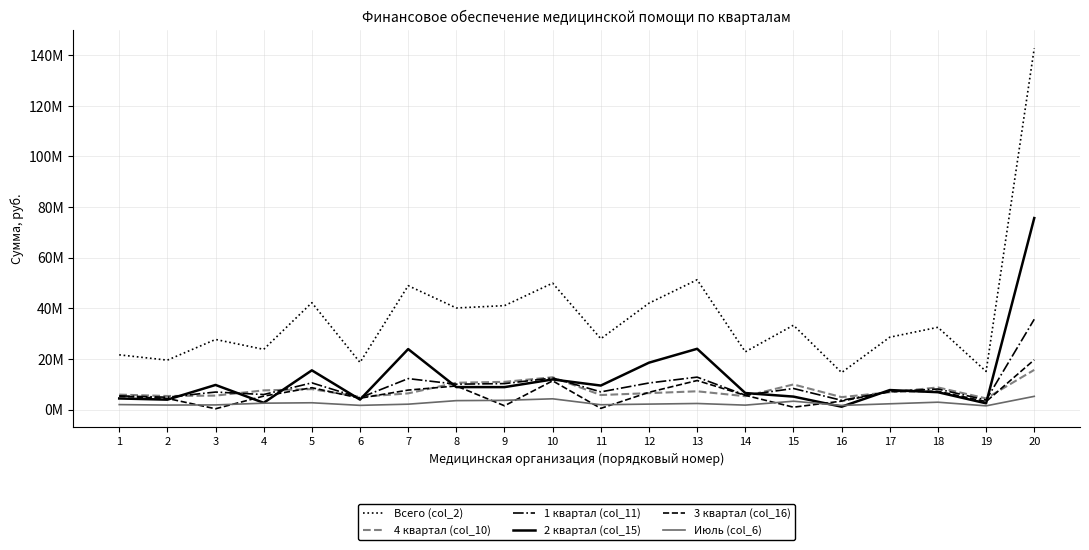

What is the total value across all series at 7?

101329727.5